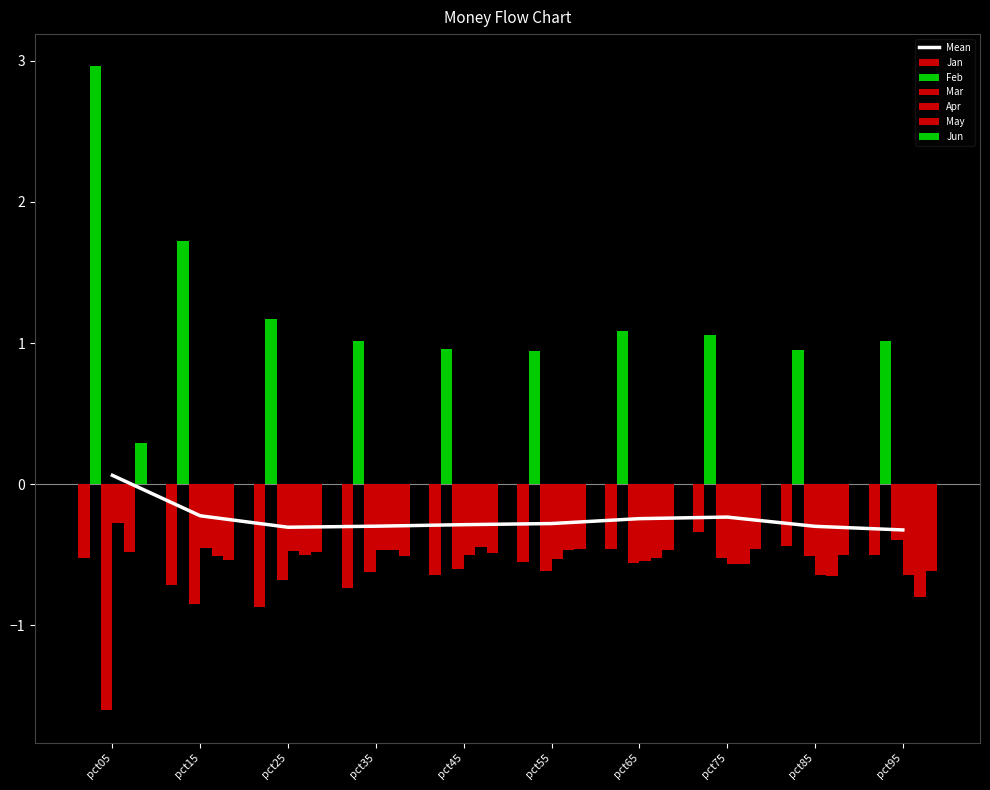

What is the value of the Jun bar at the 7th from the left?

-0.5